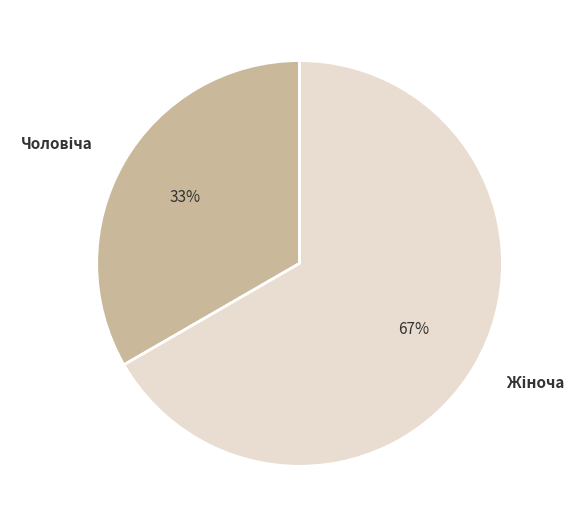

Count the number of slices in the pie.

2